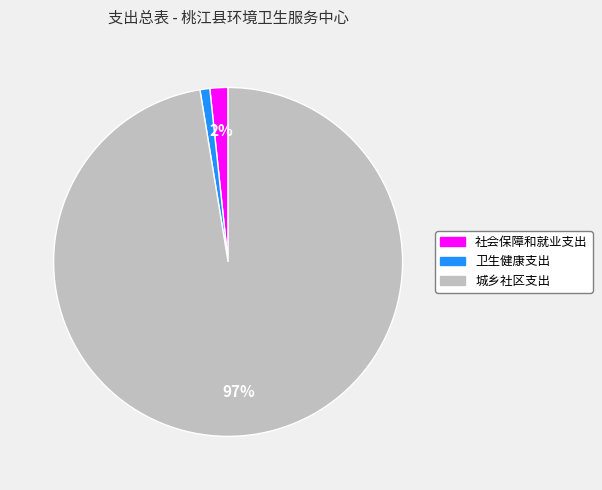

Is the sum of 城乡社区支出 and 卫生健康支出 greater than half?

Yes